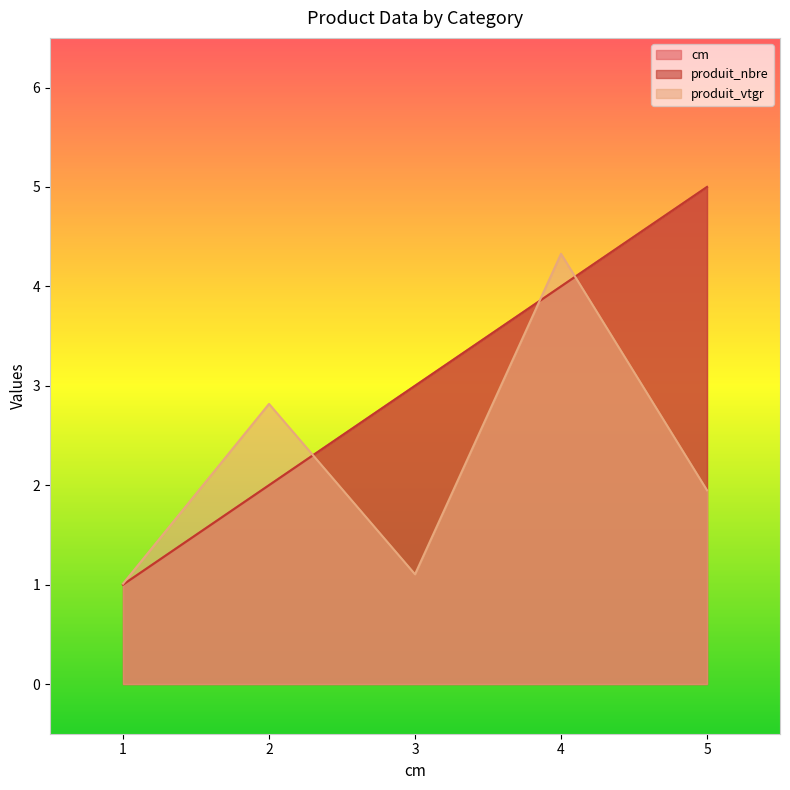

Is the value of produit_vtgr at 4 greater than the value of produit_nbre at 3?

Yes